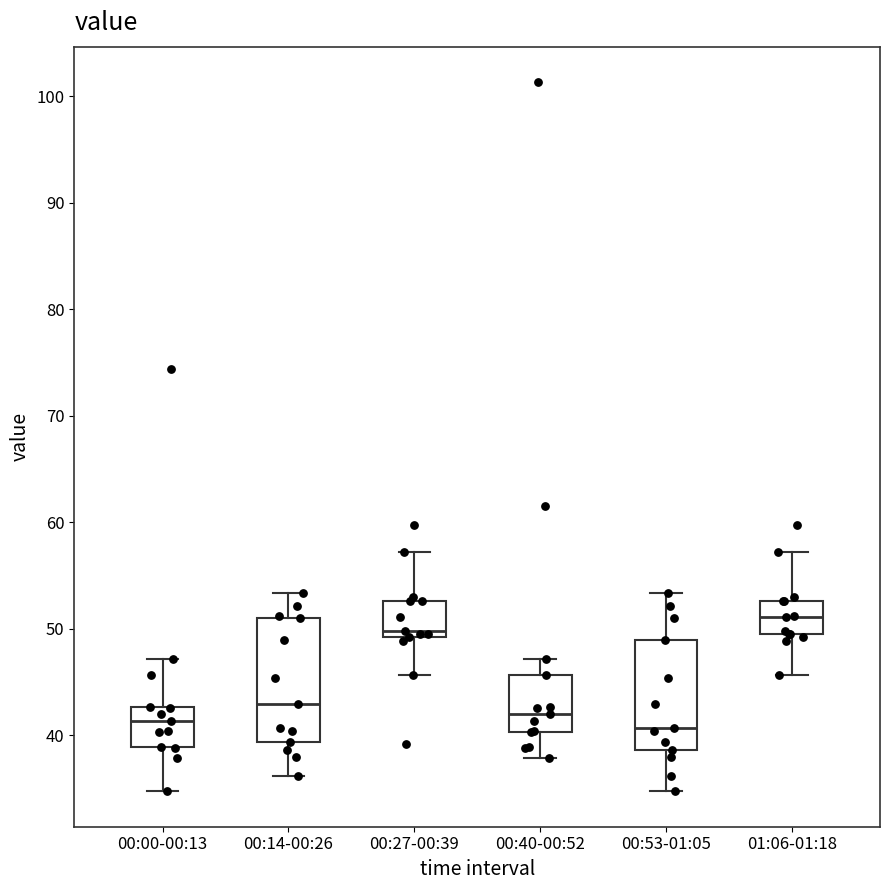

Where does the lower whisker of the box for 00:27-00:39 end on the y-axis? The values are not printed on the chart, so give them approximately, as read against the axis.

46